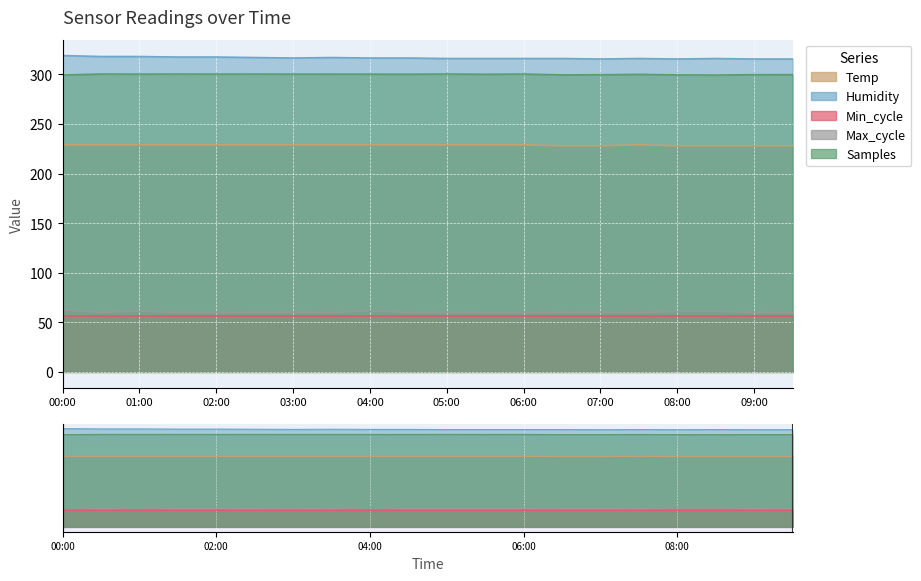

Read the Max_cycle value at 04:00.

61.6